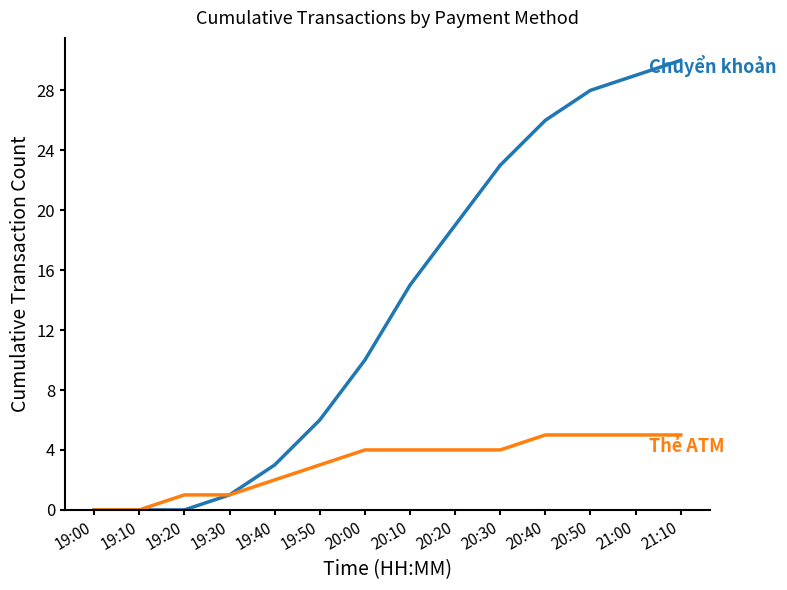

What is the maximum value shown in the chart?

30